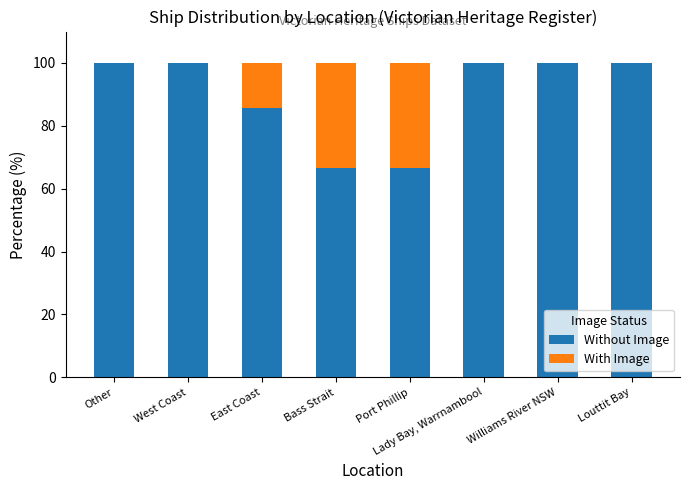

What is the sum of all Without Image values?

719.0